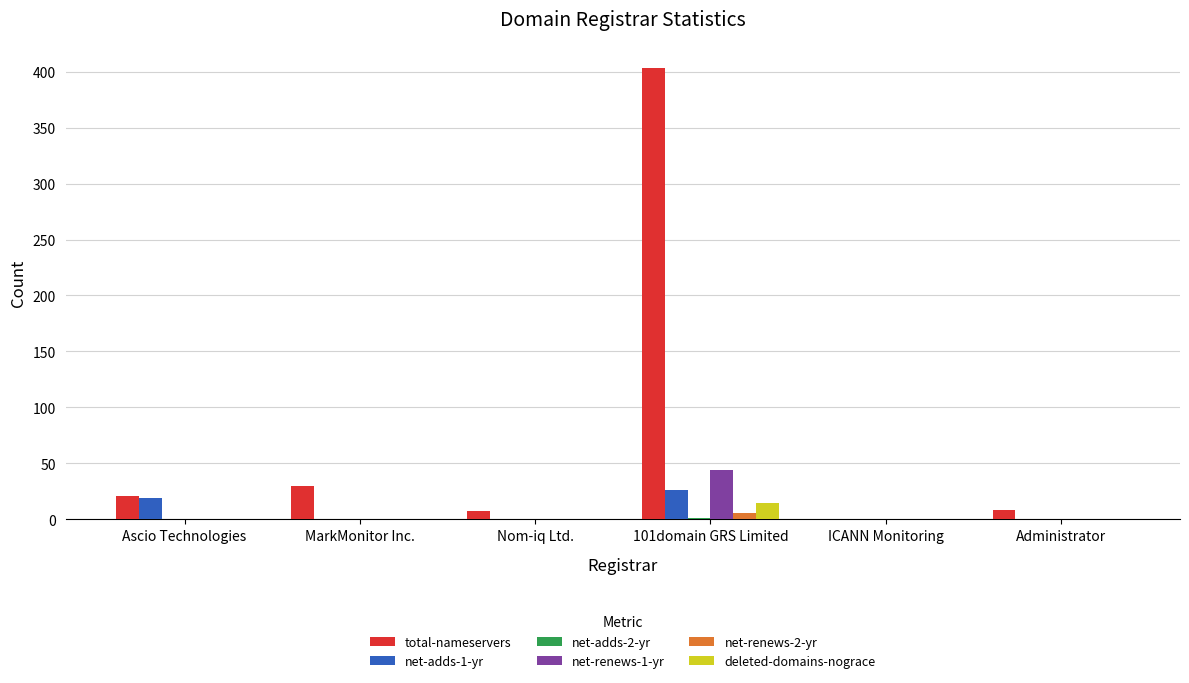

Which series has the largest range (max minus min)?

total-nameservers